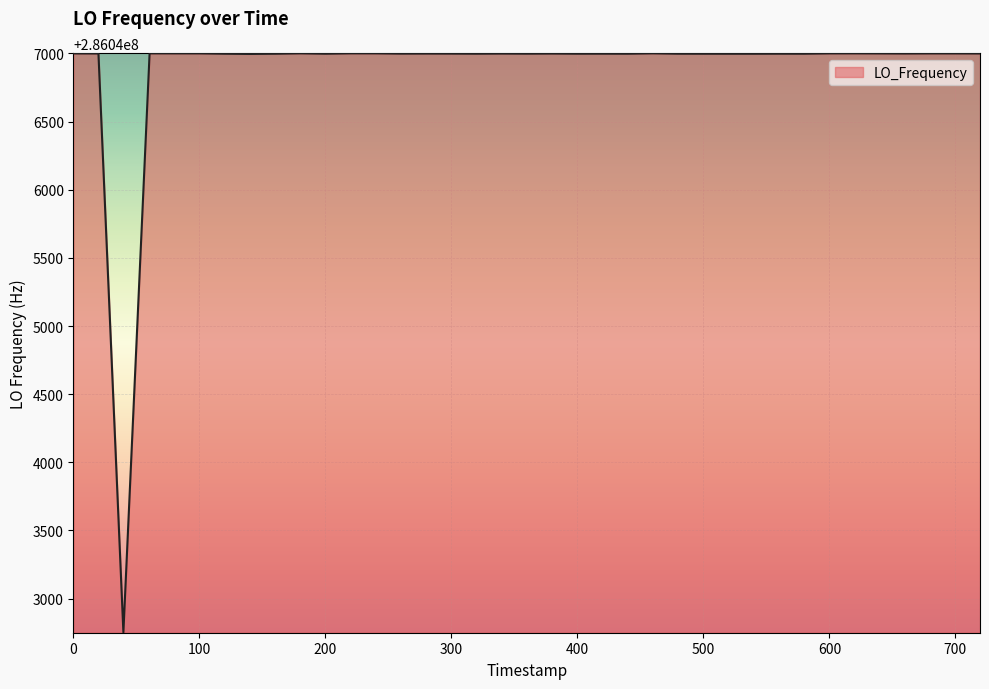

What is the maximum value shown in the chart?

286047001.2